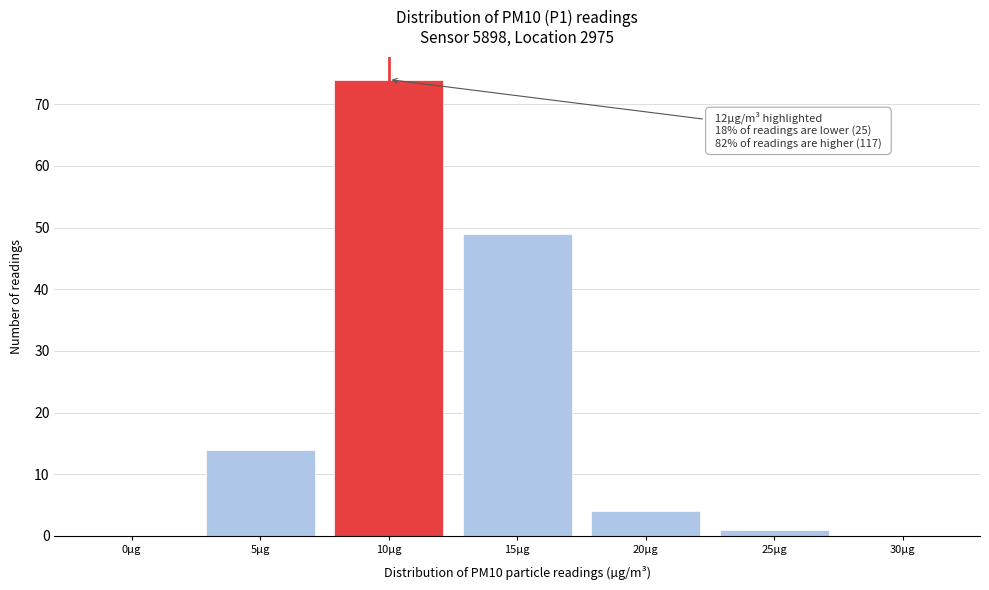

Reading left to right, transcribe all the data shown in this chart.

0µg=0	5µg=14	10µg=74	15µg=49	20µg=4	25µg=1	30µg=0